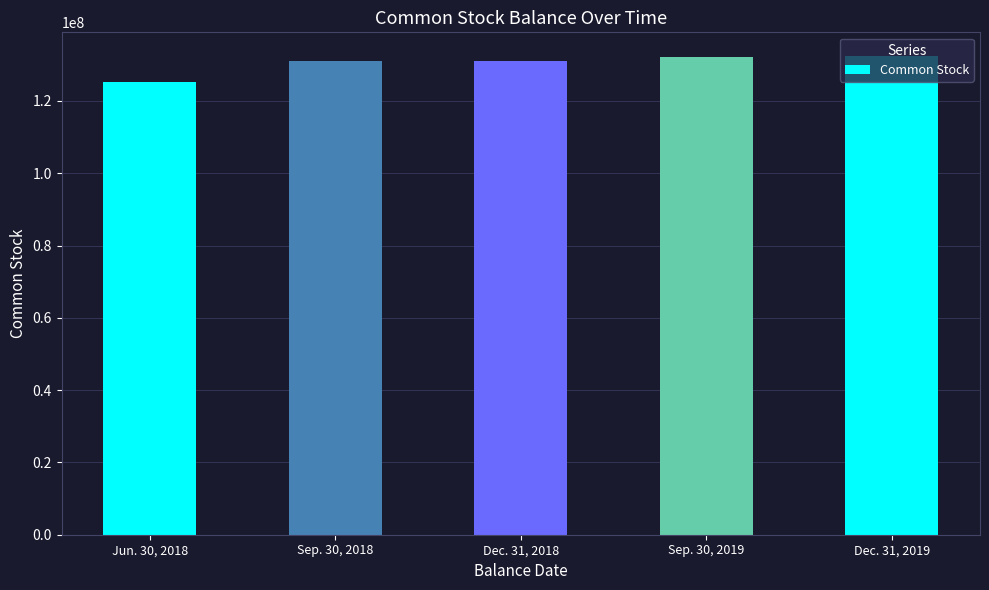

What is the change in value from Jun. 30, 2018 to Sep. 30, 2019?

+7120788